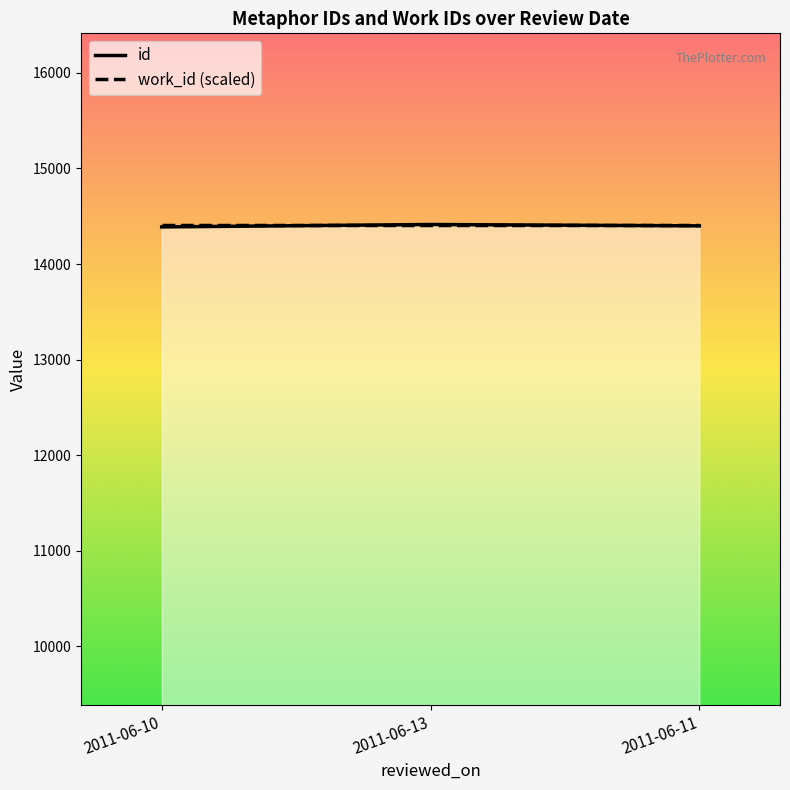

True or false: id has a value of 8769.2 at 2011-06-13.

False